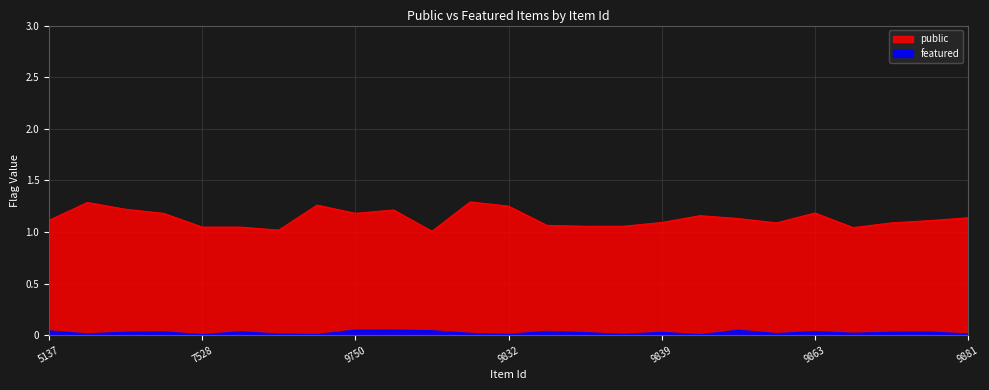

What is the total value across all series at 7520?

1